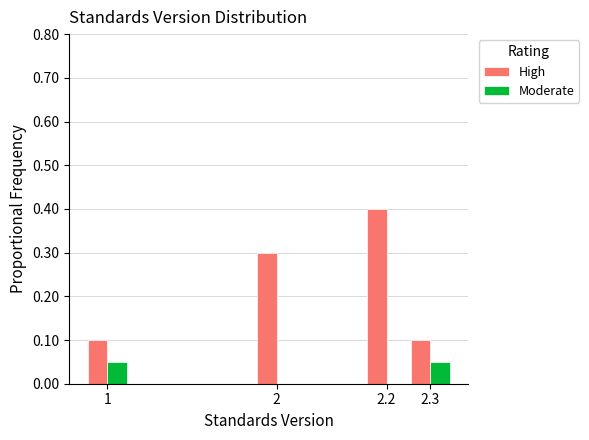

Which label corresponds to the largest value in the chart?

2.2